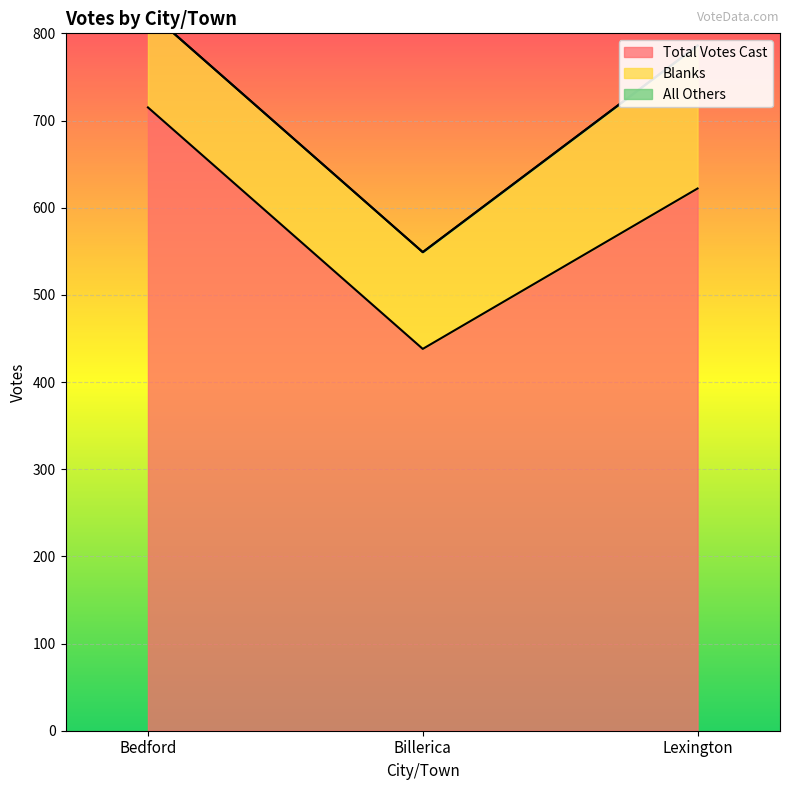

What is the difference between the maximum and minimum values in the Blanks series?

53